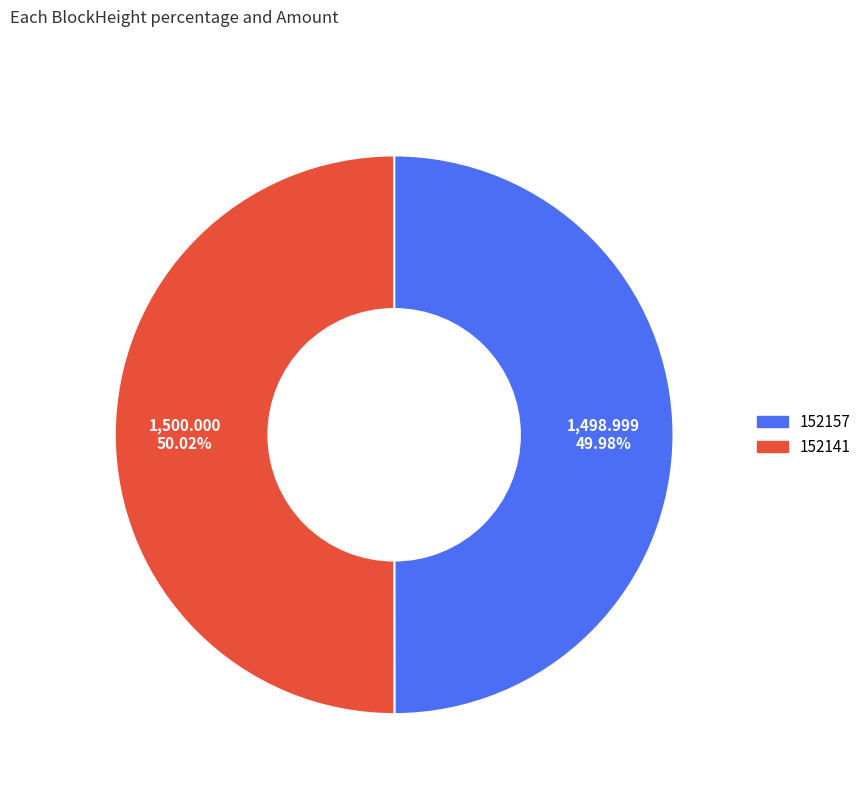

Is the sum of 152157 and 152141 greater than half?

Yes